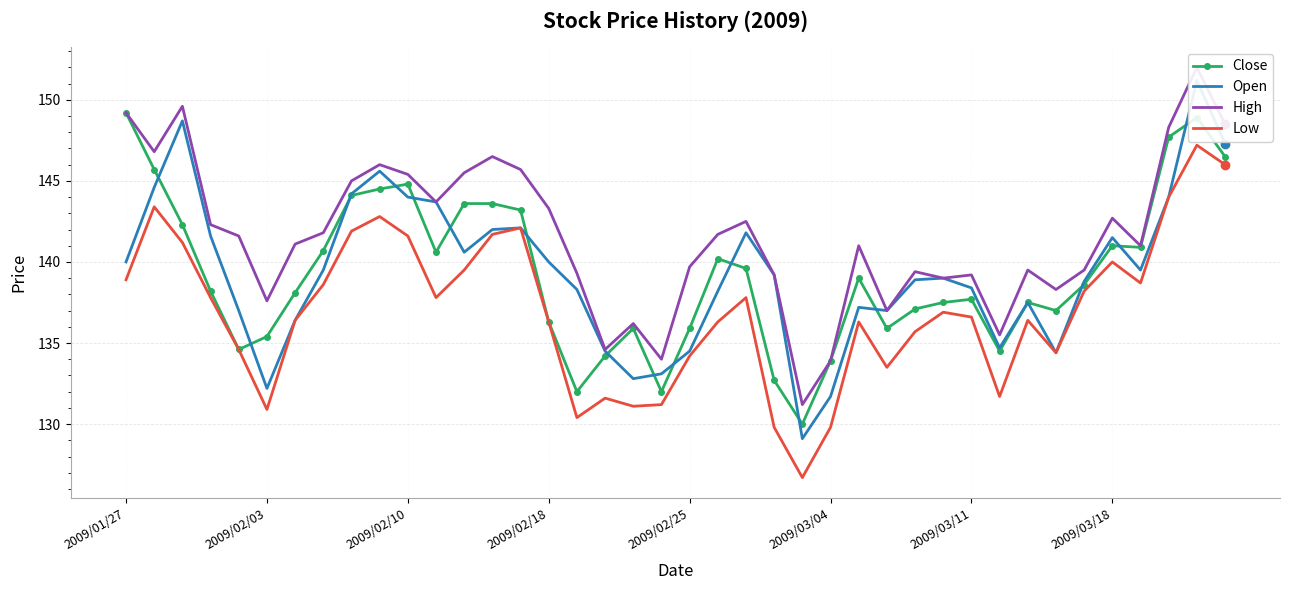

Is it true that High equals 137.0 at 27?

True